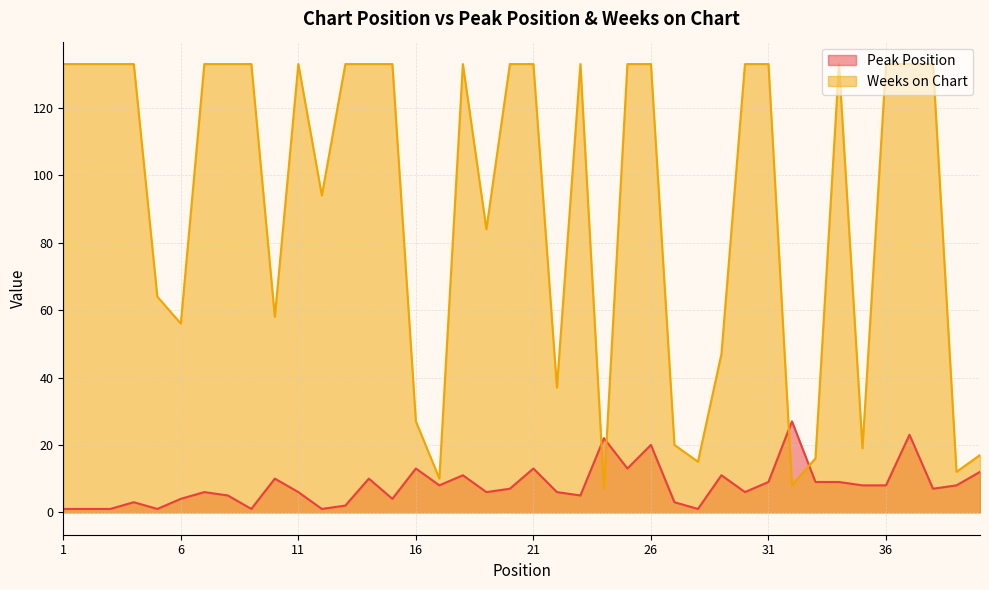

How many interior local peaks does the Weeks on Chart series have?

4